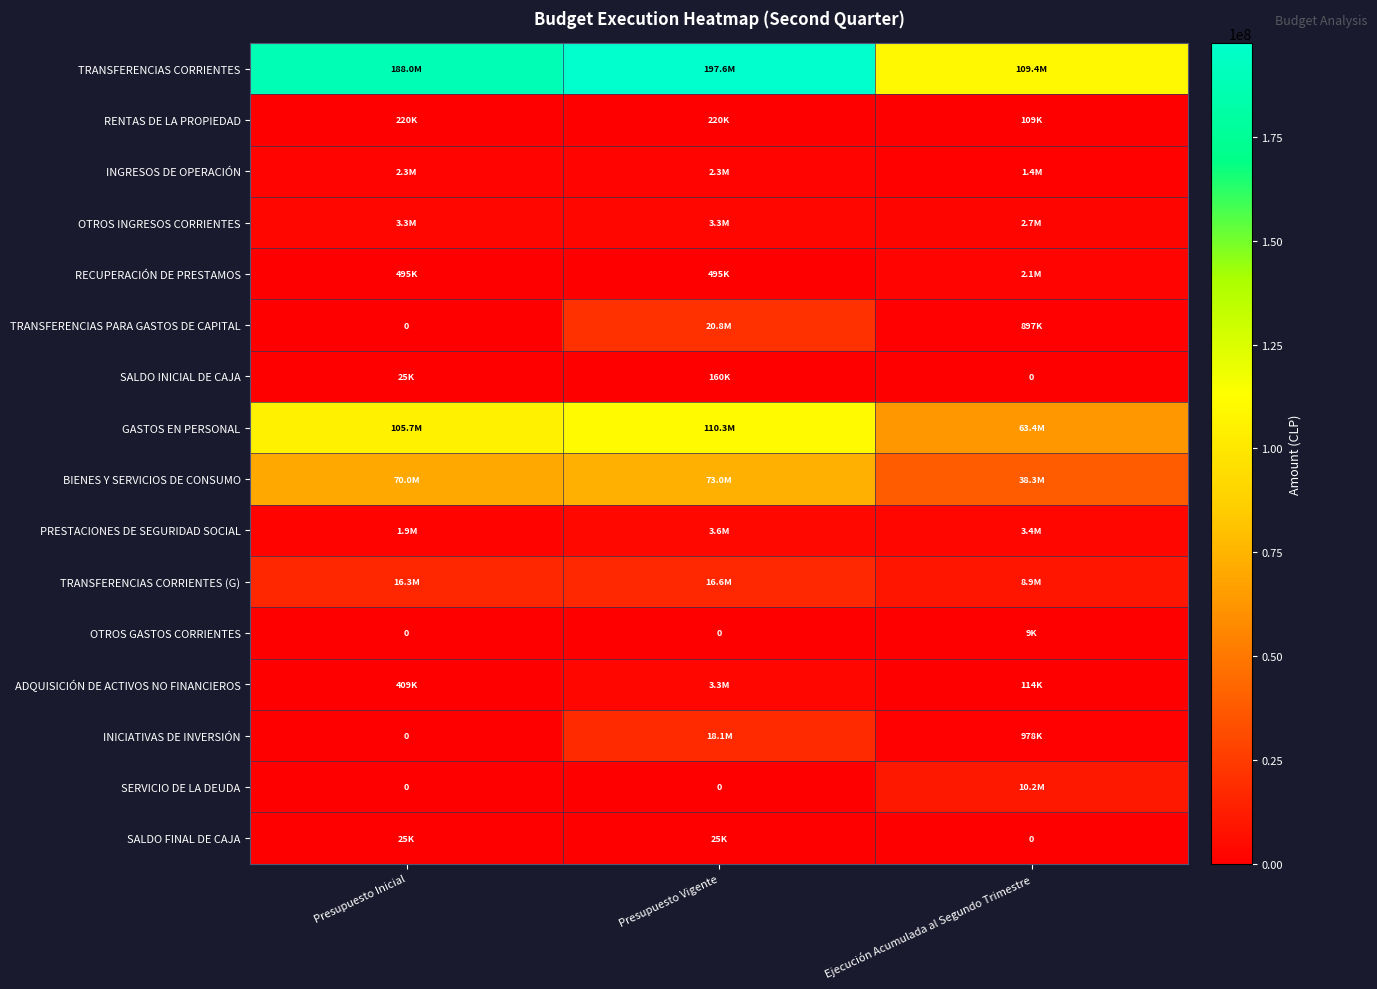

Which category has the highest value across all series?

Presupuesto Vigente